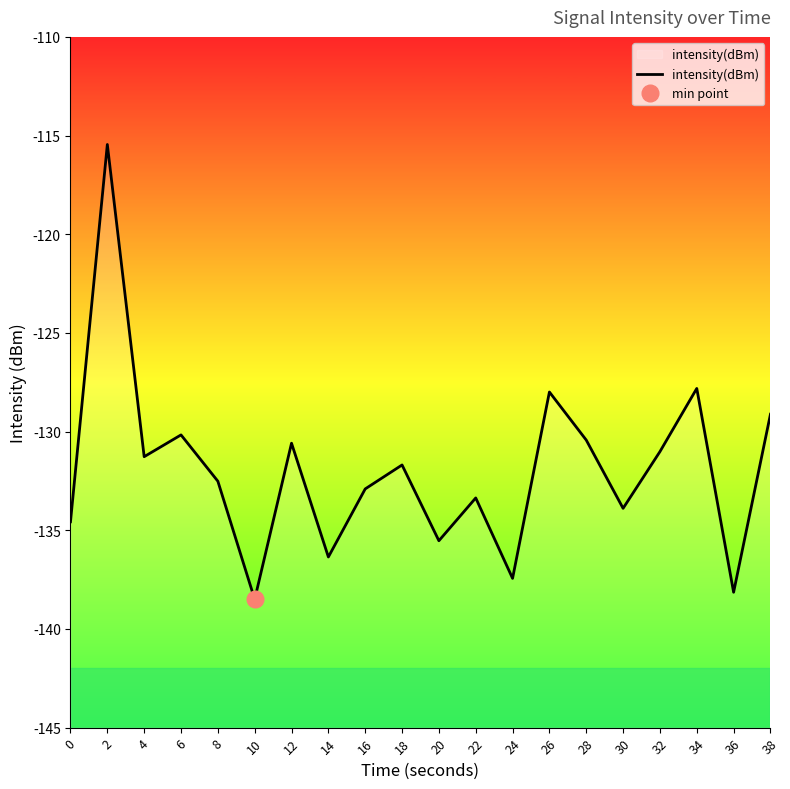

Reading left to right, transcribe all the data shown in this chart.

0=-134.6	2=-115.5	4=-131.3	6=-130.2	8=-132.5	10=-138.5	12=-130.6	14=-136.4	16=-132.9	18=-131.7	20=-135.5	22=-133.4	24=-137.4	26=-128.0	28=-130.4	30=-133.9	32=-131.0	34=-127.8	36=-138.1	38=-129.1